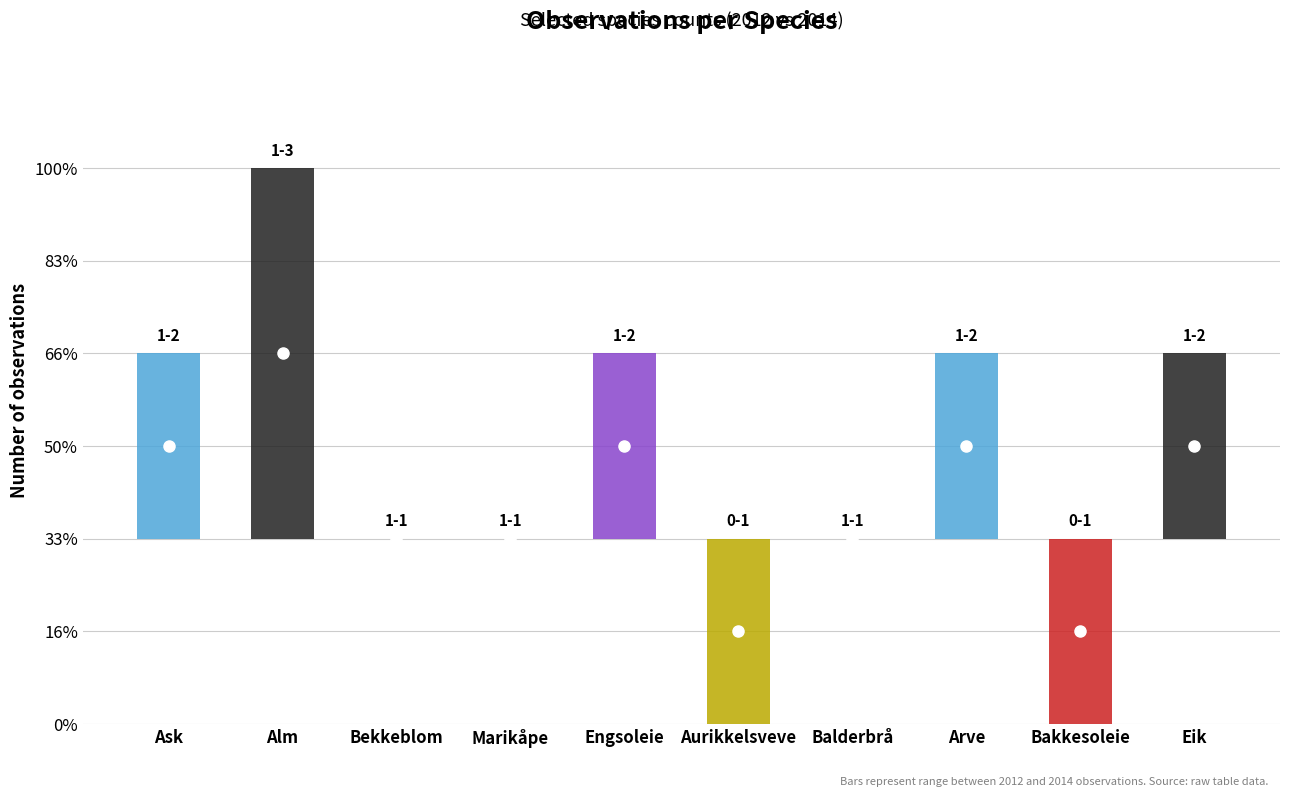

How many positive values does the low series have?

8